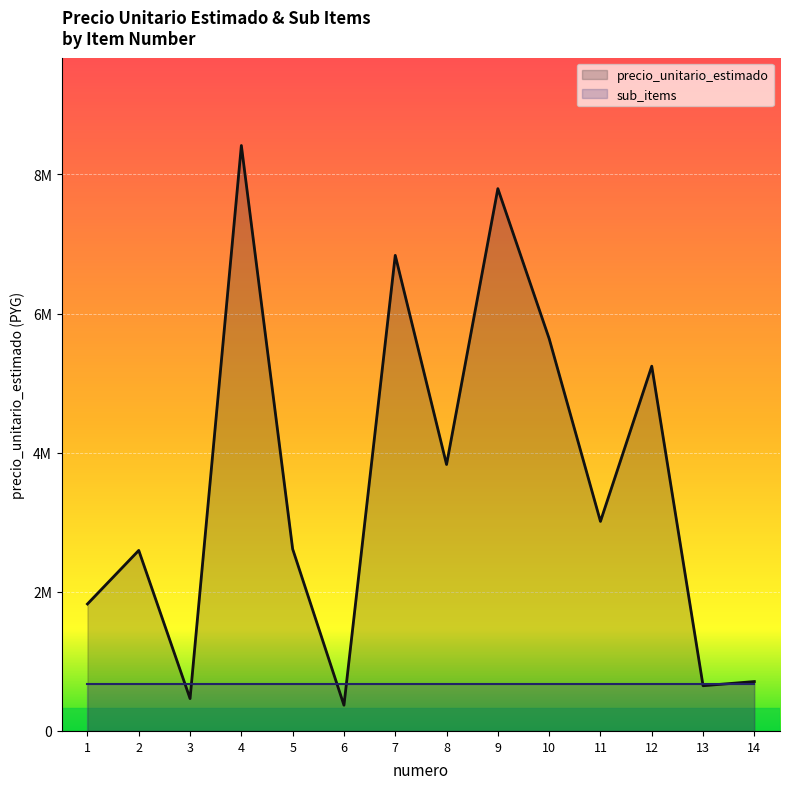

What are all the series names shown in the legend?

precio_unitario_estimado, sub_items